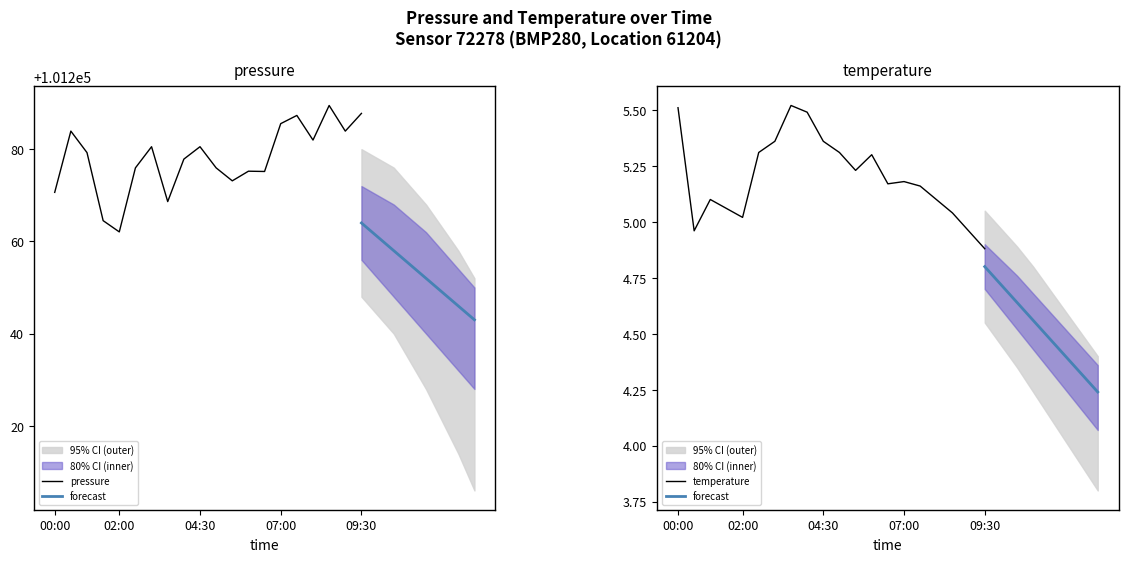

At which category is the sum across all series the highest?

08:30